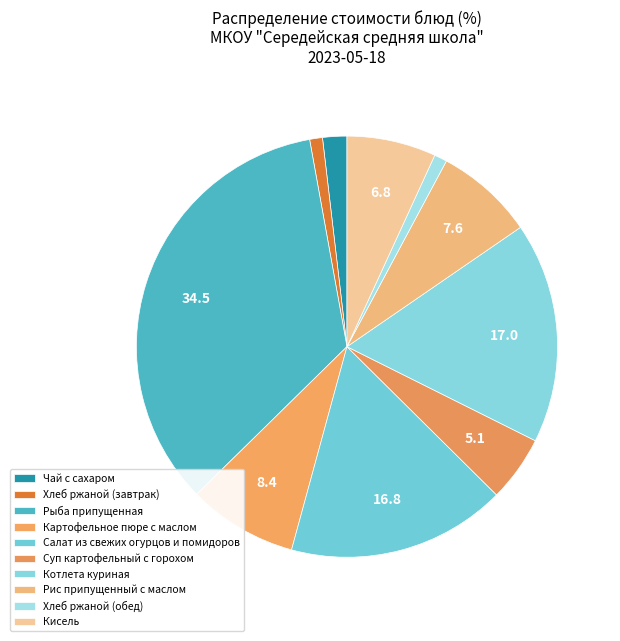

Rank the categories by value from lowest to highest.

Хлеб ржаной (завтрак), Хлеб ржаной (обед), Чай с сахаром, Суп картофельный с горохом, Кисель, Рис припущенный с маслом, Картофельное пюре с маслом, Салат из свежих огурцов и помидоров, Котлета куриная, Рыба припущенная